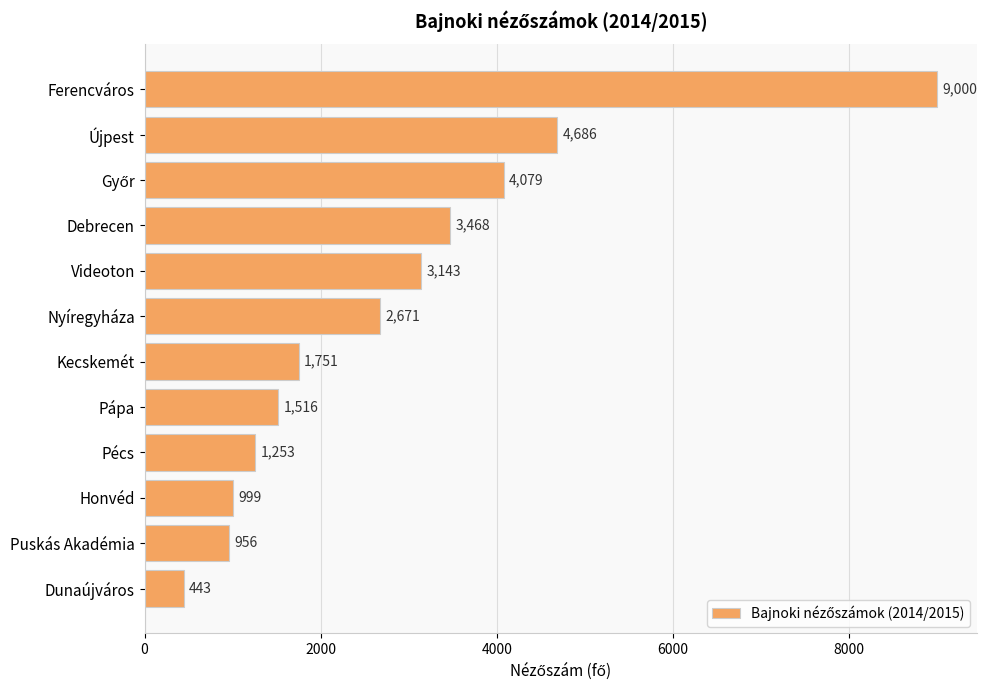

True or false: the data shows 1535 at Puskás Akadémia.

False